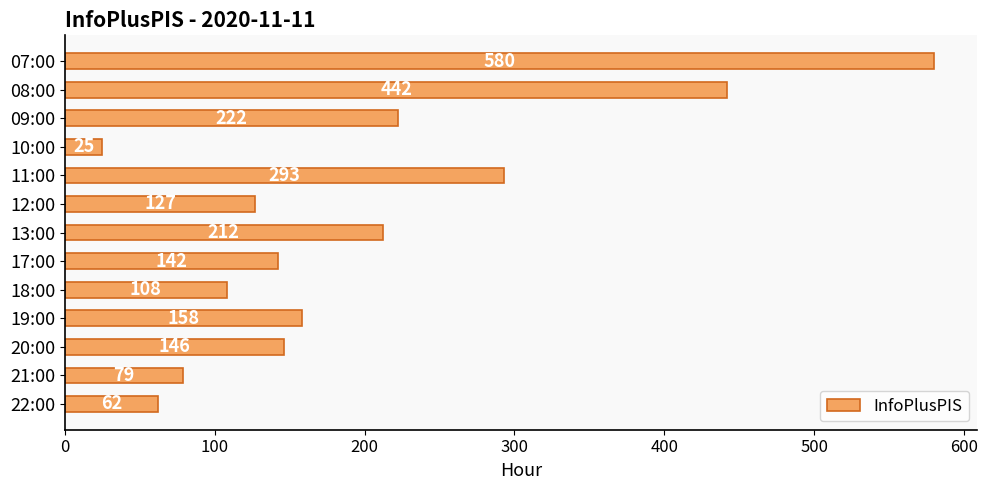

What is the label of the 11th bar from the bottom?

09:00